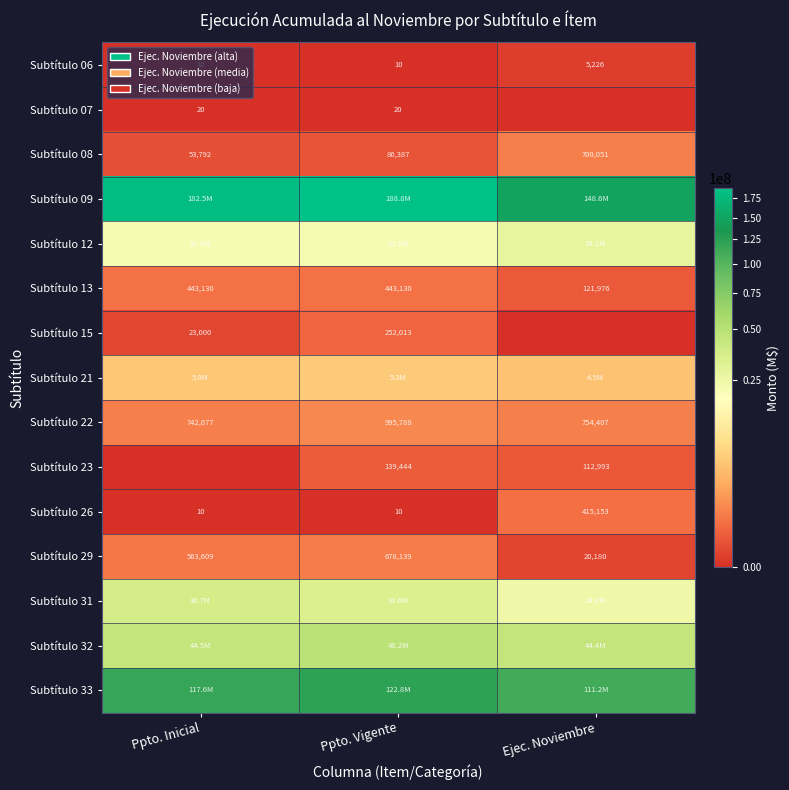

What is the total value across all series at Ppto. Vigente?

423459331